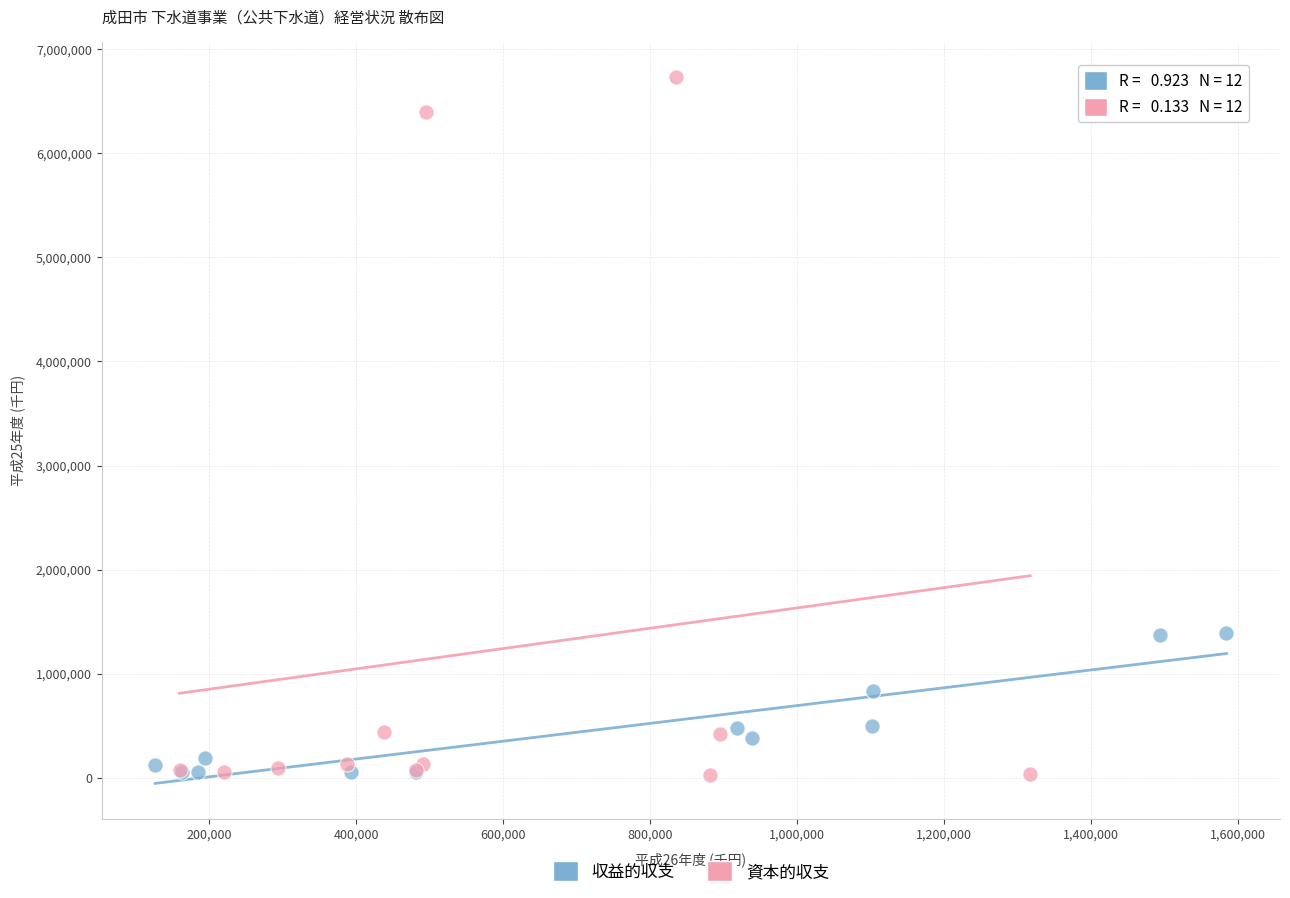

Which series has the largest Y range (max minus min)?

資本的収支